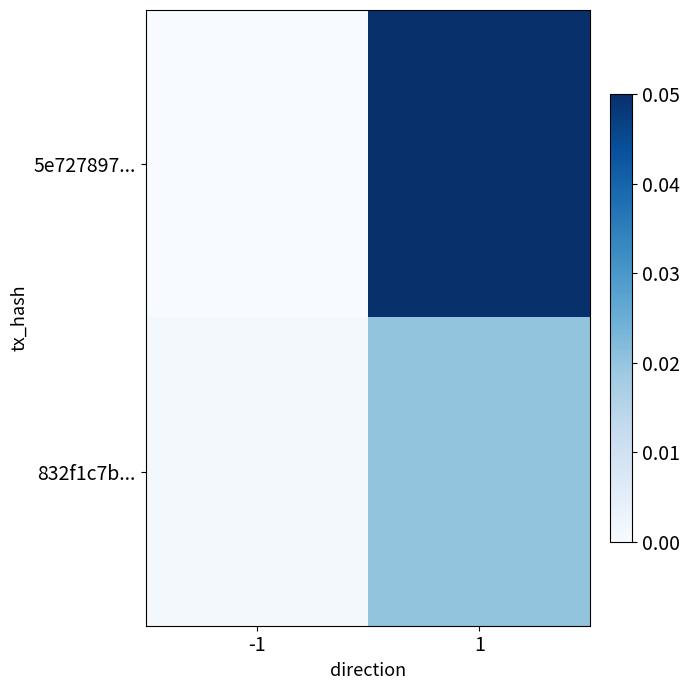

Rank the series at -1 from lowest to highest value.

5e727897..., 832f1c7b...